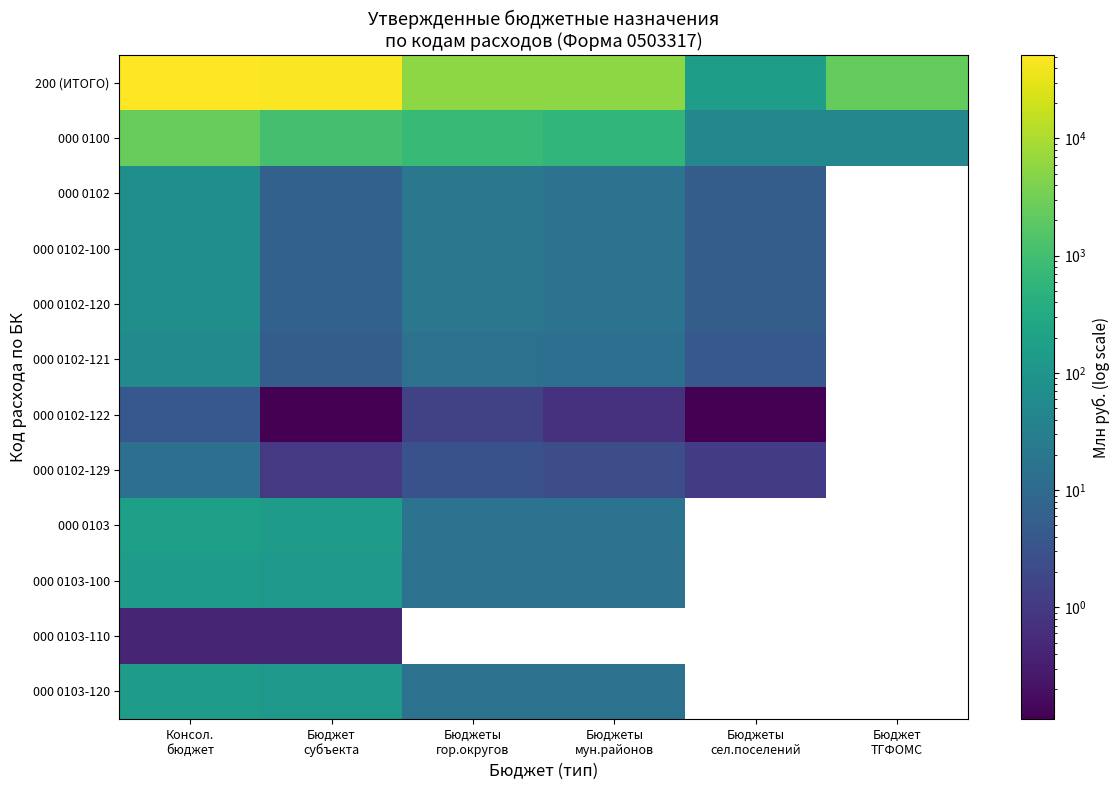

Rank the series by their average value, from highest to lowest.

200 (ИТОГО), 000 0100, 000 0102, 000 0102-100, 000 0102-120, 000 0102-121, 000 0102-122, 000 0102-129, 000 0103, 000 0103-100, 000 0103-110, 000 0103-120